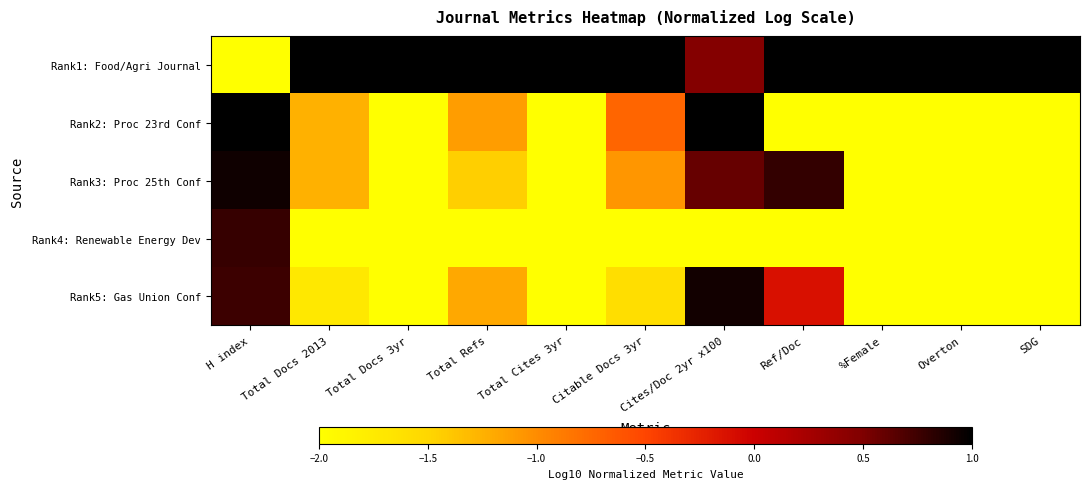

Which series has the largest total across all categories?

Rank1: Food/Agri Journal